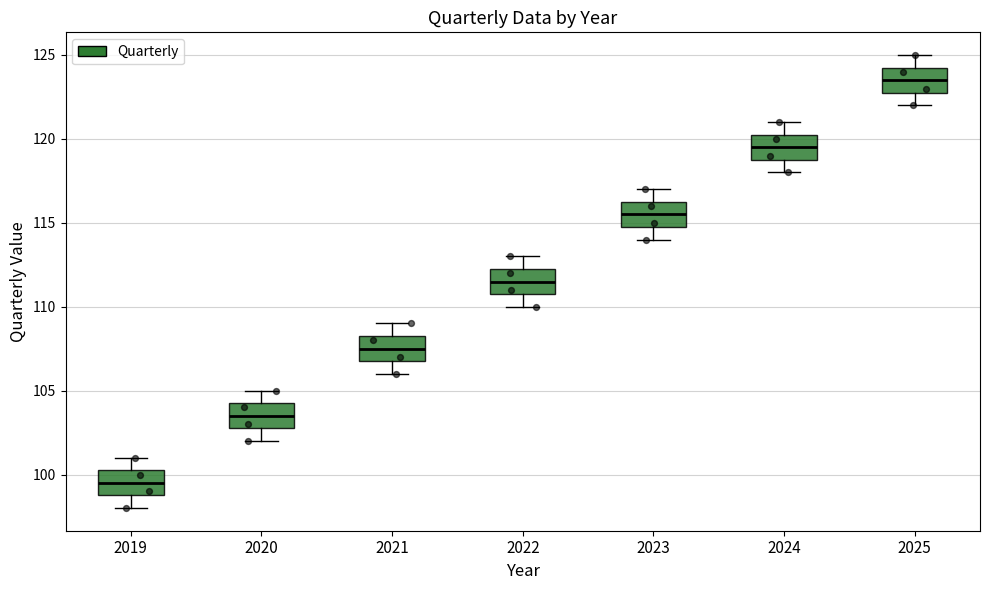

Reading left to right, transcribe this box plot: for each box, give where its median line is, the range the box spans, and where its two whiskers end, as read against the y-axis. The values are not printed on the chart, so give them approximately, as read against the axis.

2019: median 99.5, box 99.0 to 100.5, whiskers 98.0 to 101.0
2020: median 103.5, box 103.0 to 104.5, whiskers 102.0 to 105.0
2021: median 107.5, box 107.0 to 108.5, whiskers 106.0 to 109.0
2022: median 111.5, box 111.0 to 112.5, whiskers 110.0 to 113.0
2023: median 115.5, box 115.0 to 116.5, whiskers 114.0 to 117.0
2024: median 119.5, box 119.0 to 120.5, whiskers 118.0 to 121.0
2025: median 123.5, box 123.0 to 124.5, whiskers 122.0 to 125.0